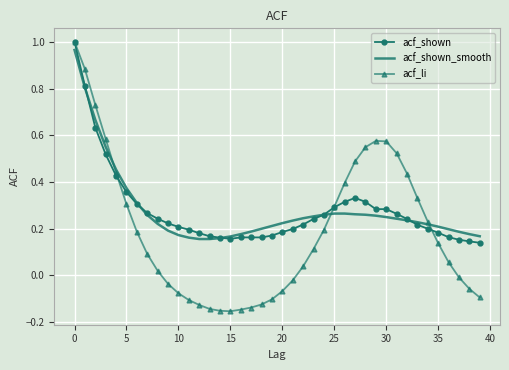

How many negative values does the acf_li series have?

16